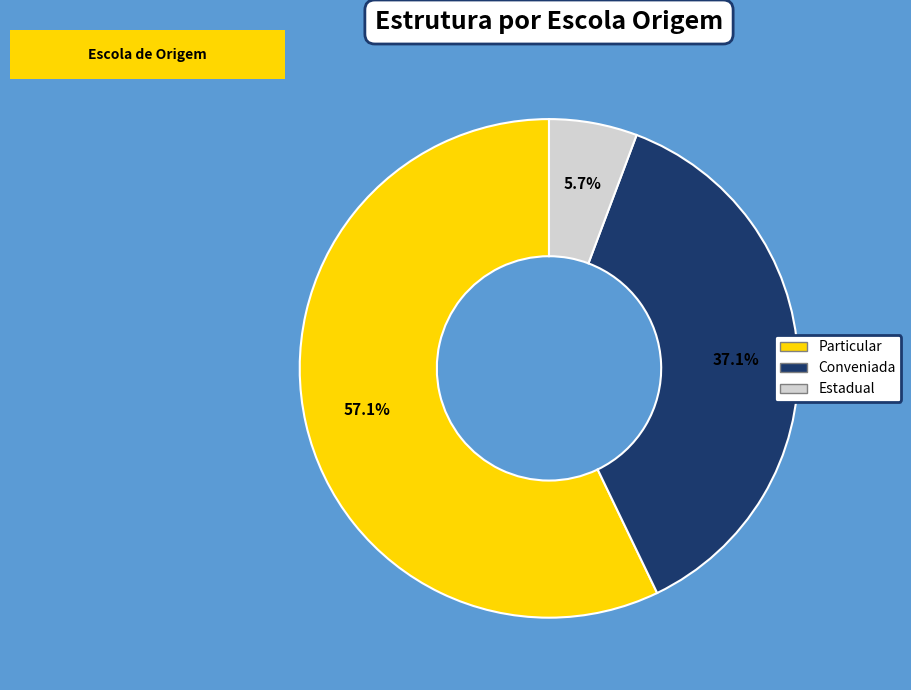

What percentage do Particular and Estadual together represent?

62.9%